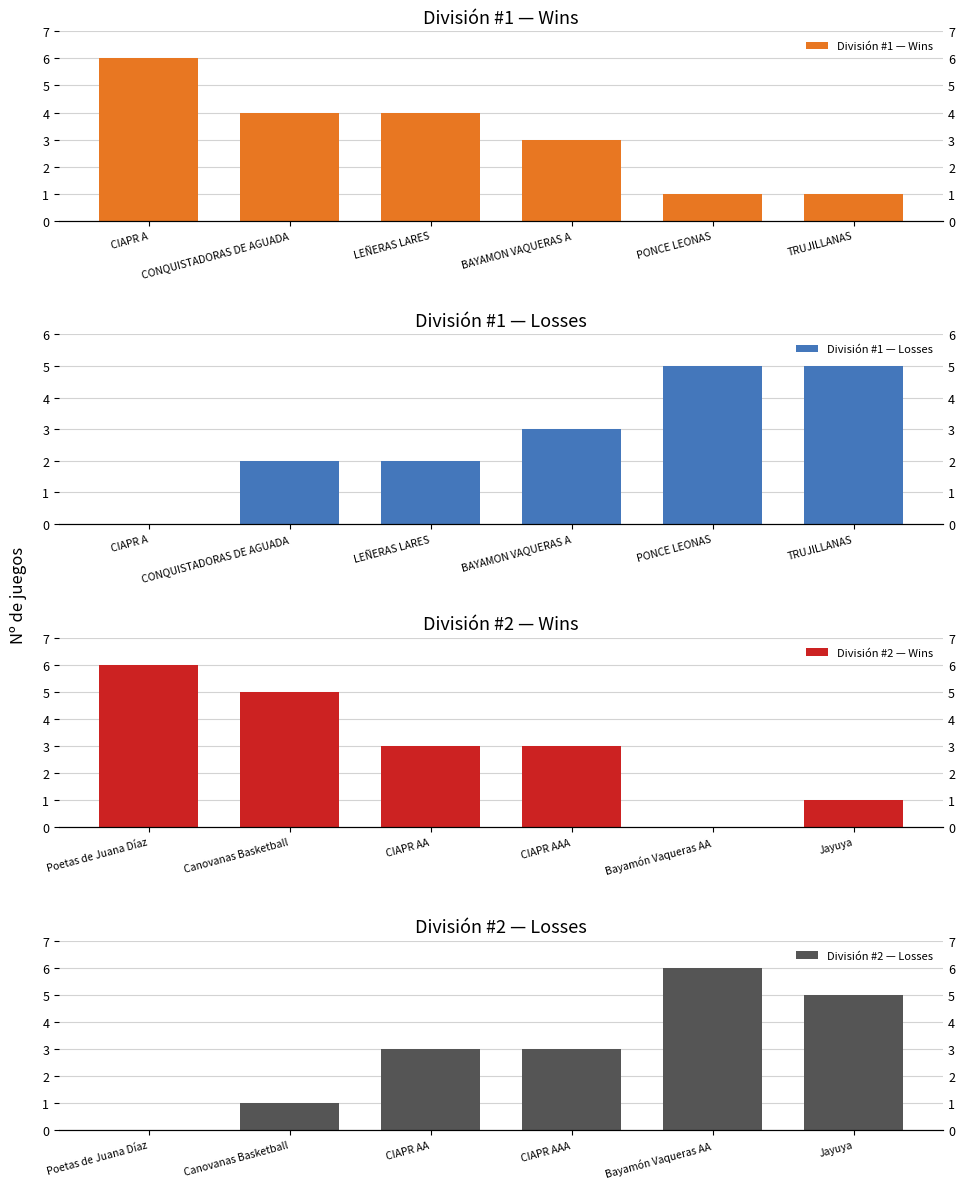

At which category is the sum across all series the highest?

CIAPR A